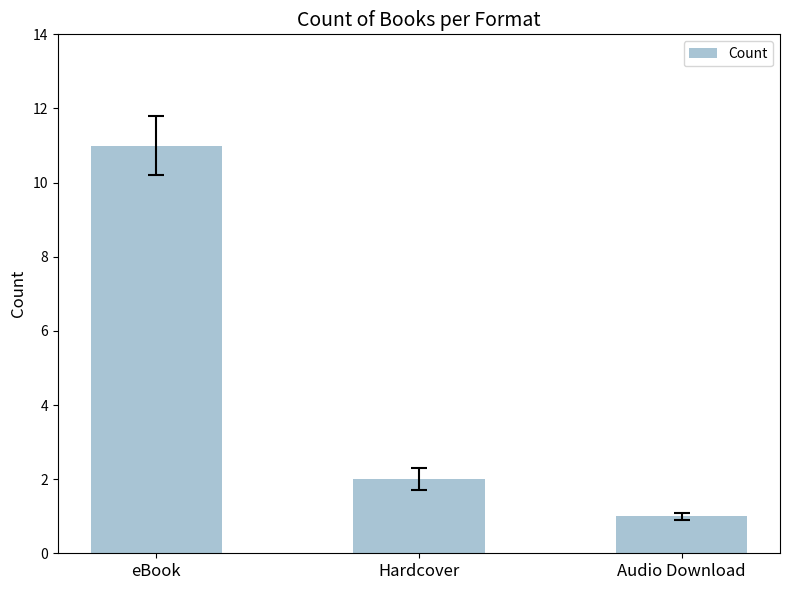

How many bars are there in total?

3